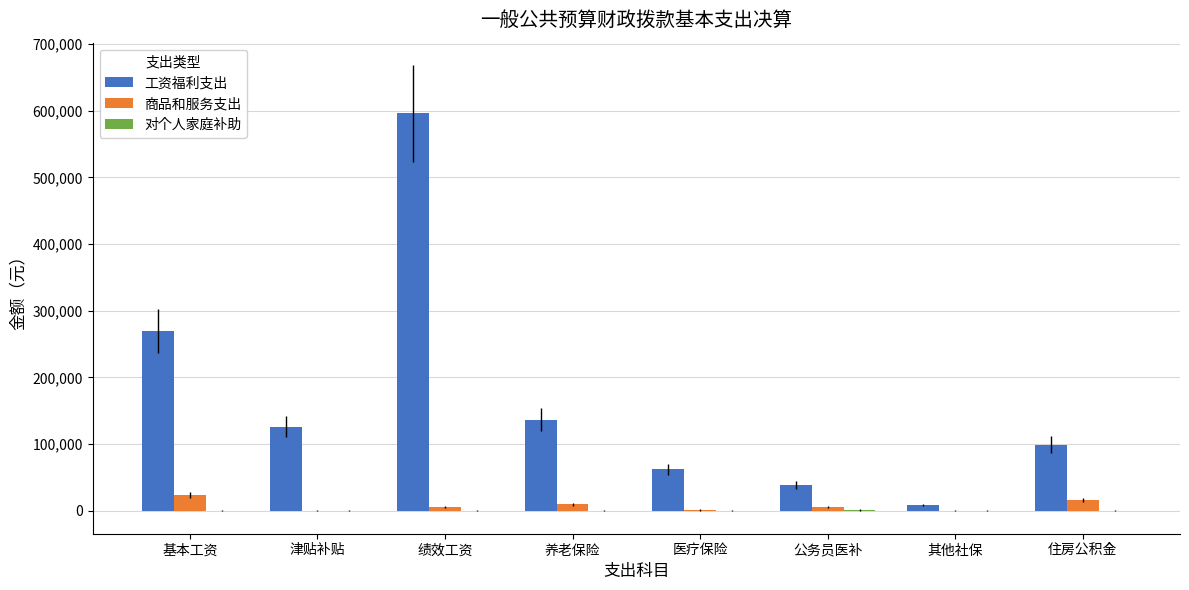

What is the sum of all 商品和服务支出 values?

61749.3